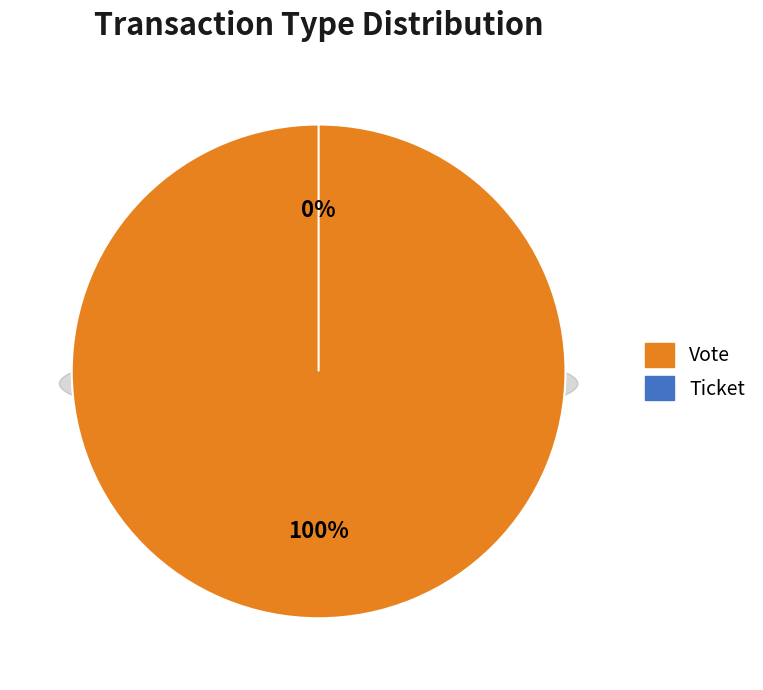

Is it true that Vote is 100% of the pie?

True